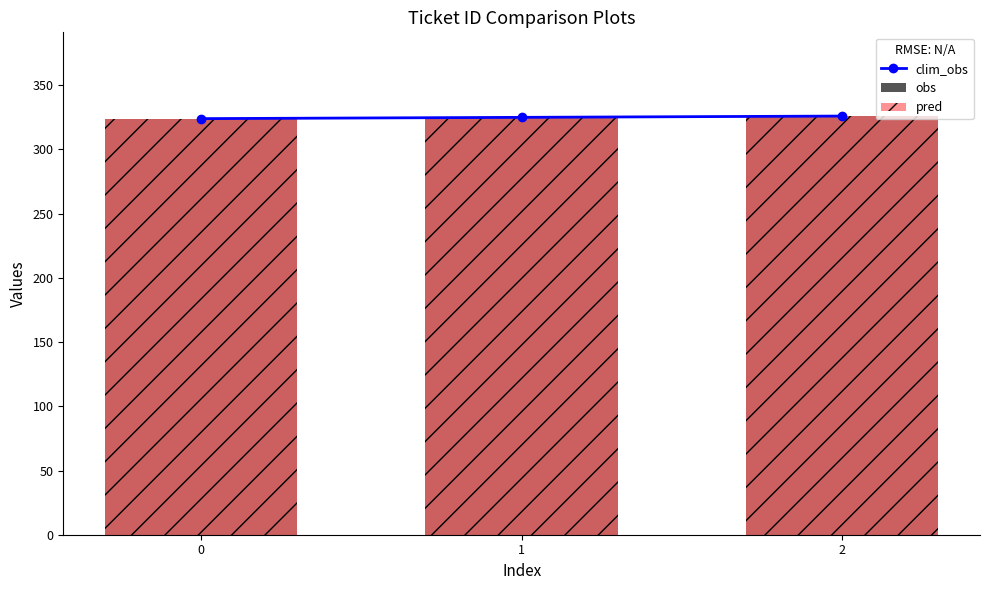

What are all the series names shown in the legend?

clim_obs, obs, pred